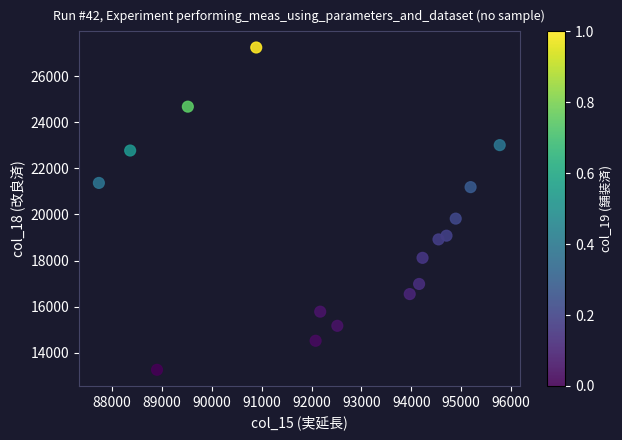

What is the range of X values (max minus min)?

8034